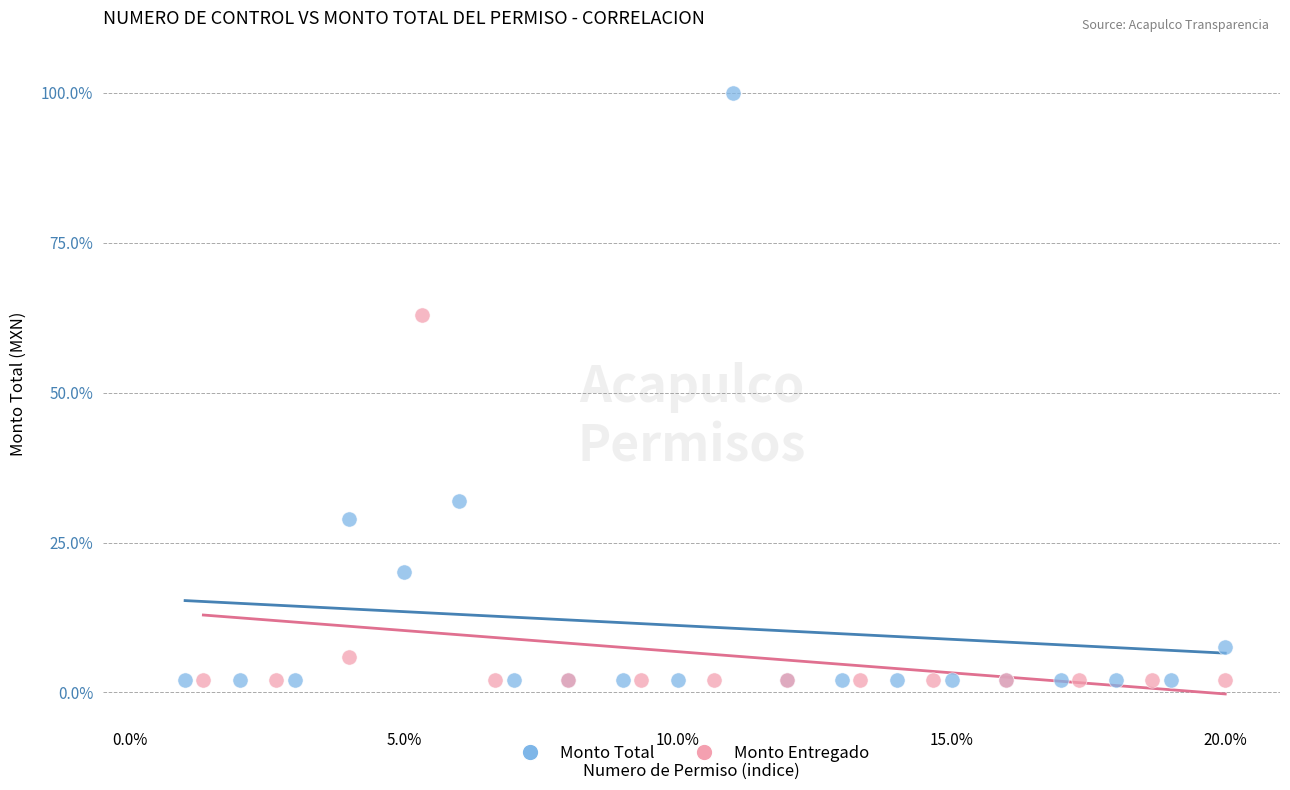

Which series has the largest Y range (max minus min)?

Monto Total